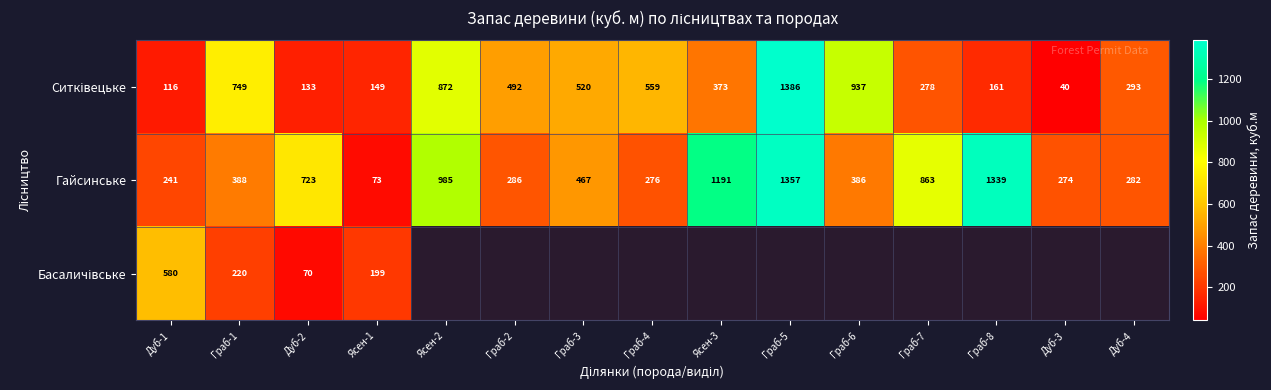

How many categories are shown in the chart?

15